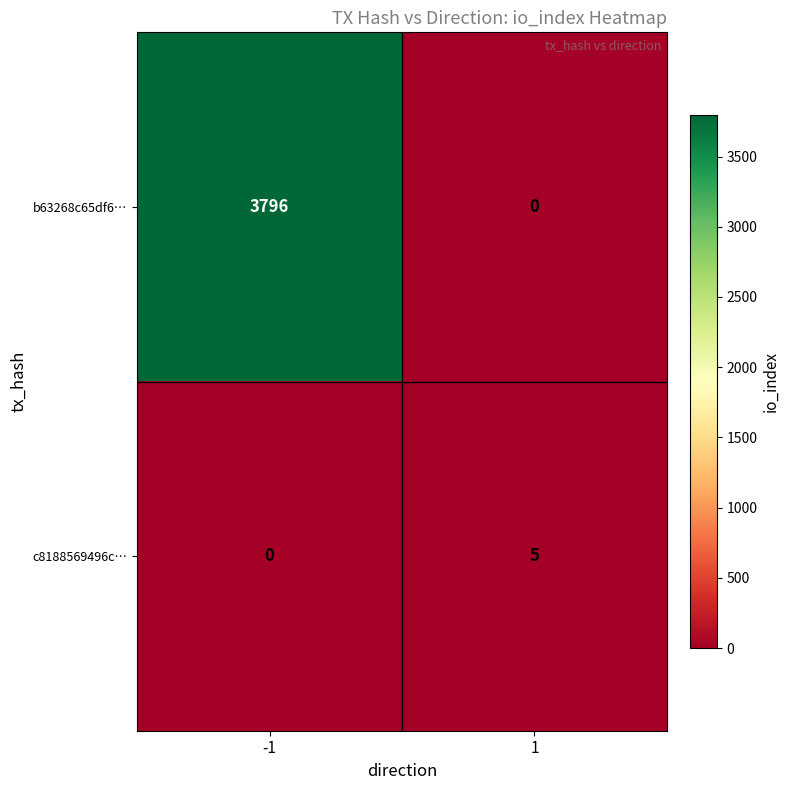

At which category is the sum across all series the highest?

-1